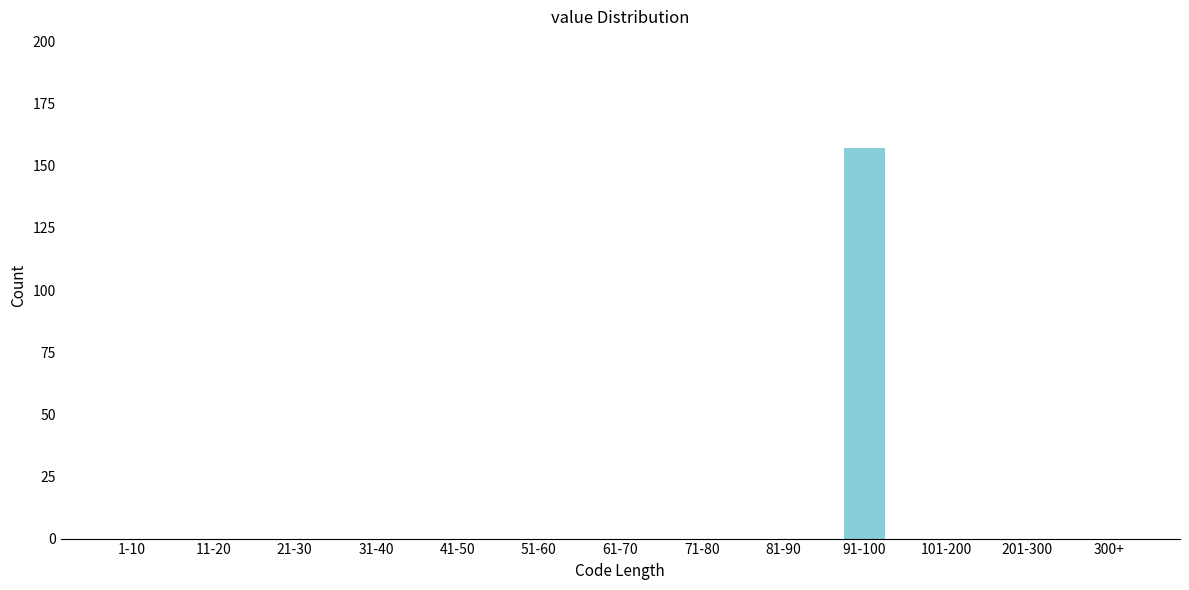

Reading left to right, what are all the values shown in this chart?

1-10=0	11-20=0	21-30=0	31-40=0	41-50=0	51-60=0	61-70=0	71-80=0	81-90=0	91-100=157	101-200=0	201-300=0	300+=0